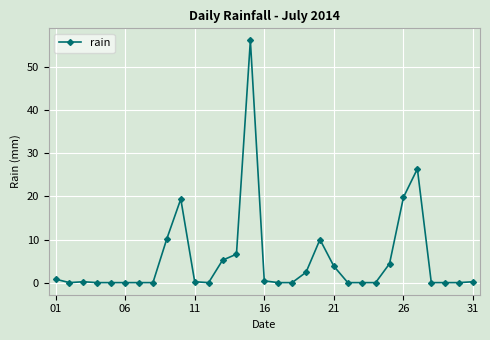

What is the difference between the maximum and second lowest values?

56.2